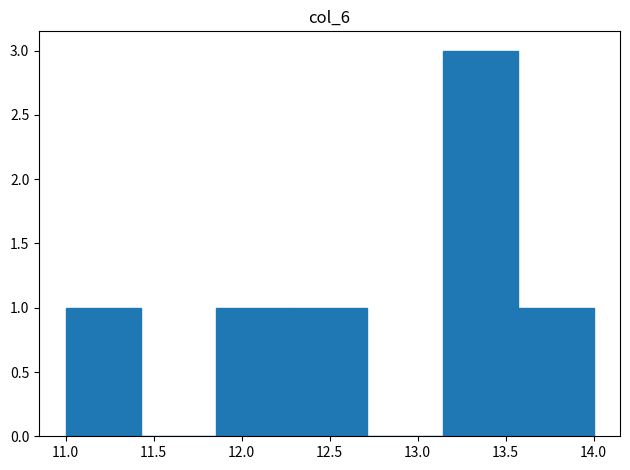

Reading left to right, list every bar in this chart as the range it spans on the x-axis followed by its height. Neither the bar edges nor the heights are printed on the chart, so give them approximately, as read against the axes.

11.00 to 11.45: 1
11.45 to 11.85: 0
11.85 to 12.30: 1
12.30 to 12.70: 1
12.70 to 13.15: 0
13.15 to 13.55: 3
13.55 to 14.00: 1